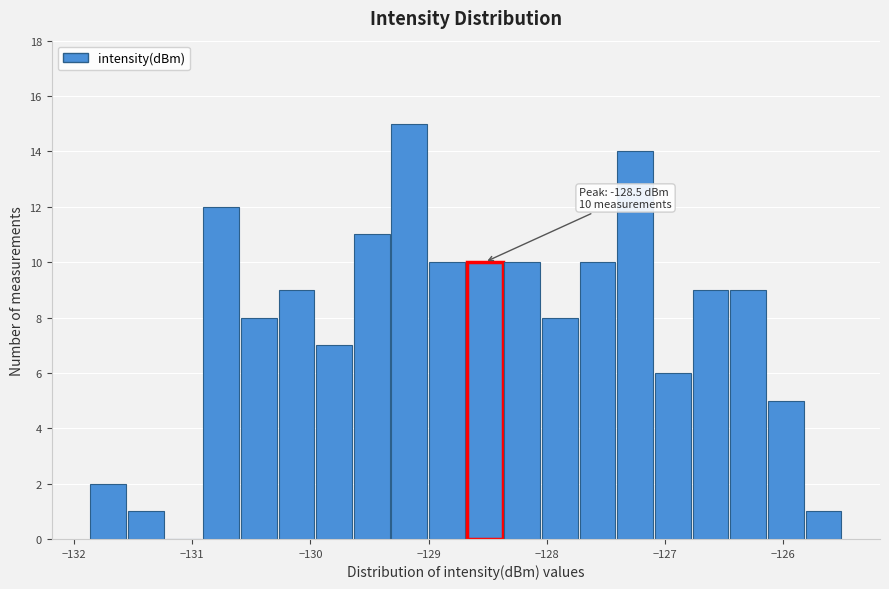

Read against the x-axis, roughly where is the centre of the tallest bar?

-129.2